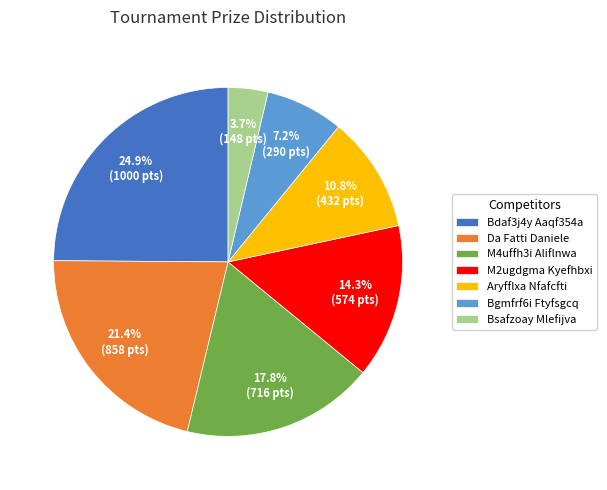

Is there any slice that represents more than half of the pie?

No